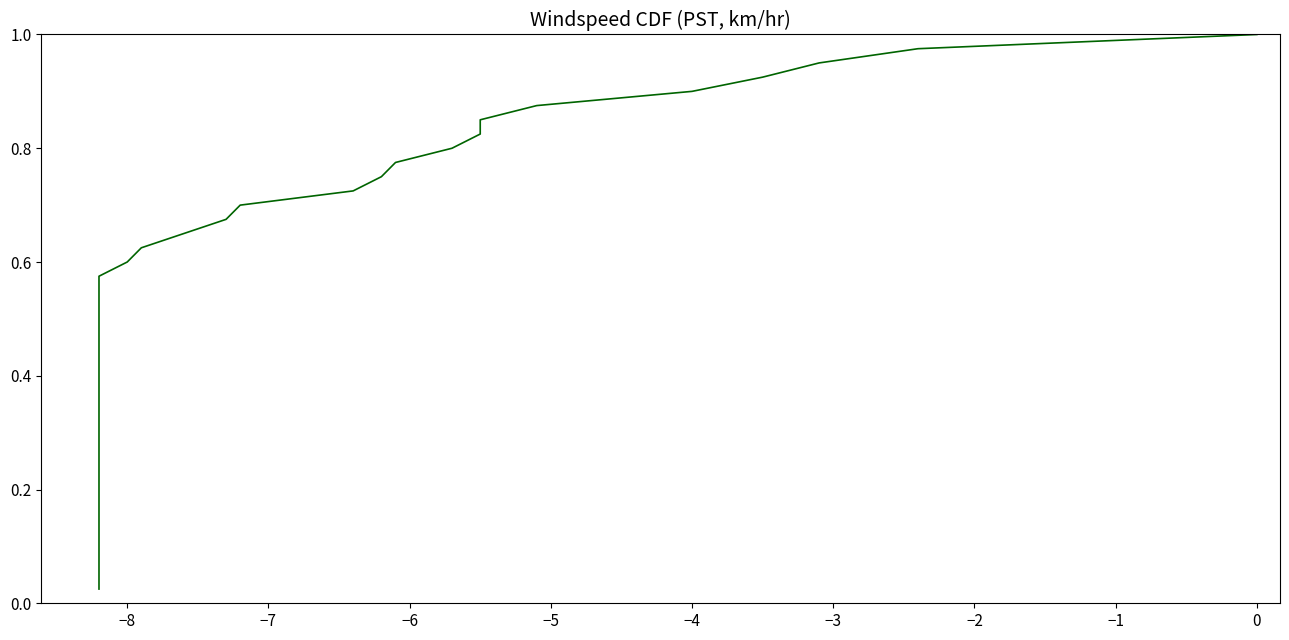

How many lines are shown in the chart?

1